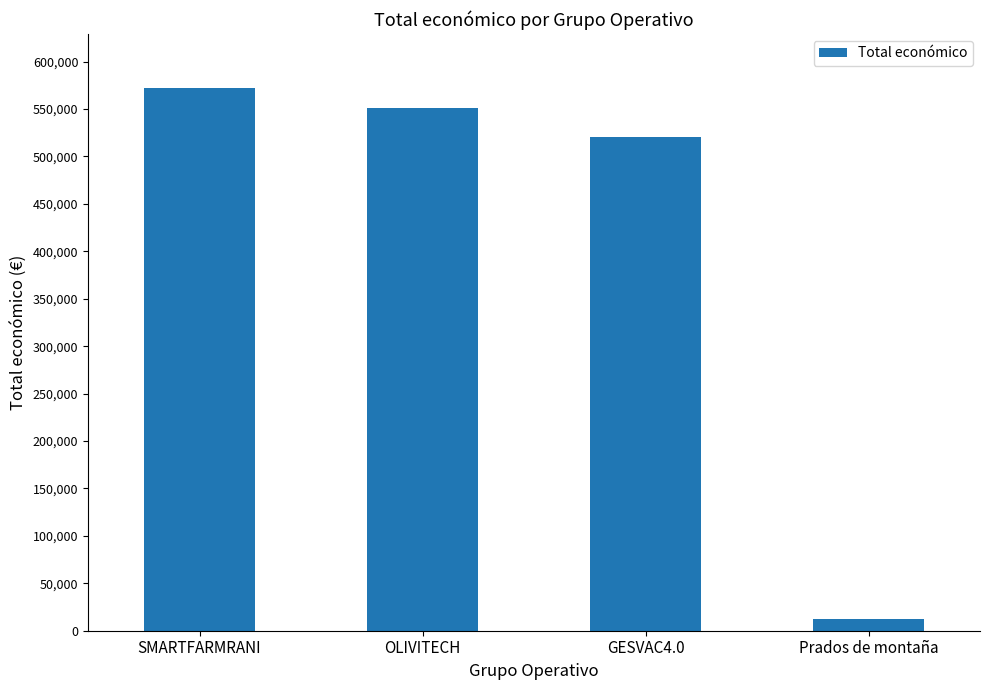

How many values are below 551196?

2